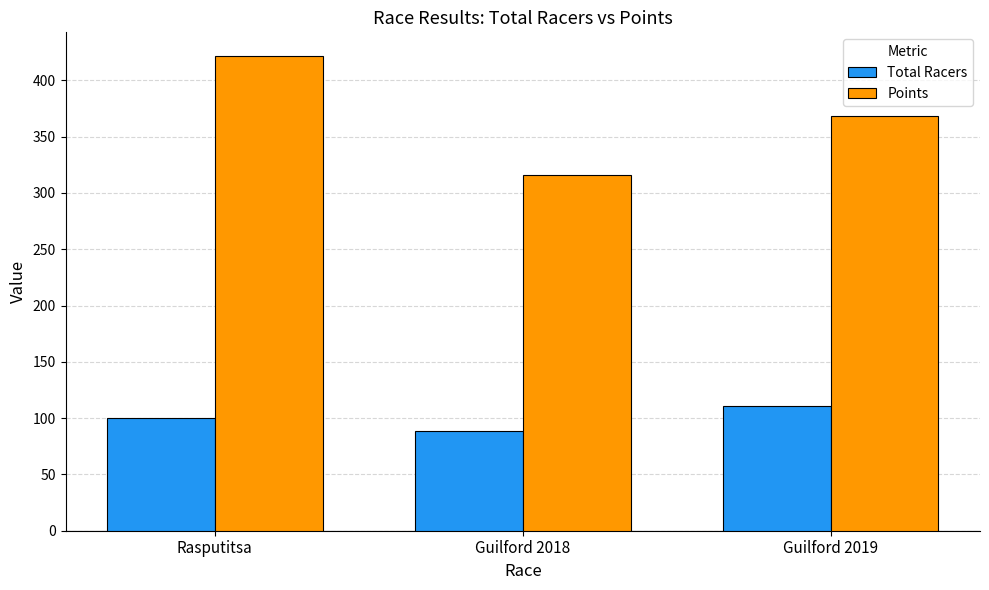

Is it true that Points equals 512.5 at Guilford 2018?

False